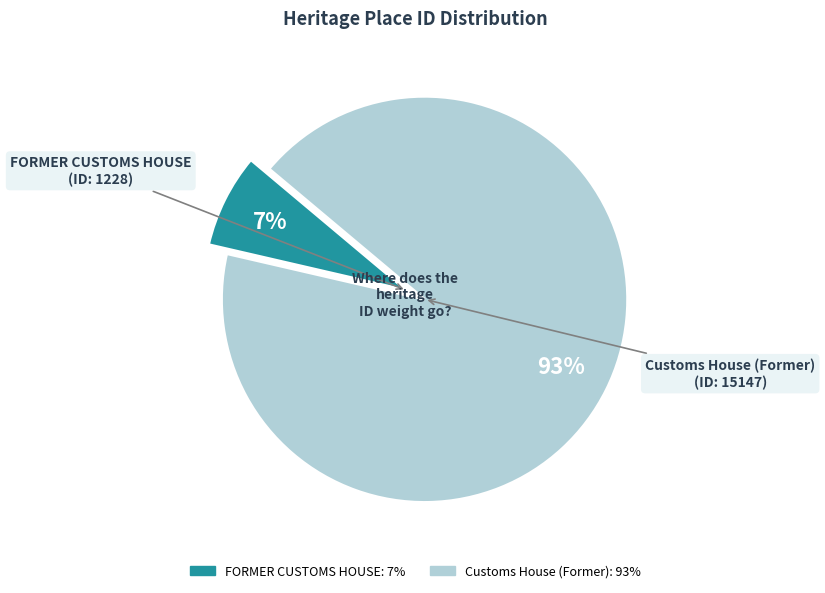

To the nearest percent, what percentage of the pie is FORMER CUSTOMS HOUSE?

7%